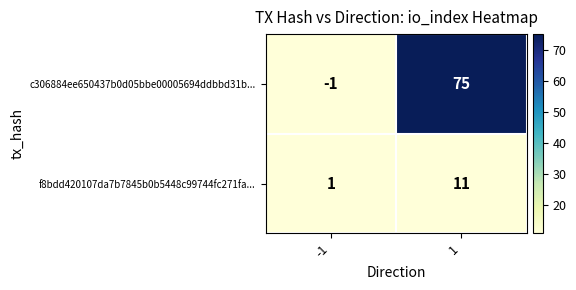

Is it true that f8bdd420107da7b7845b0b5448c99744fc271fa... equals 16 at 1?

False